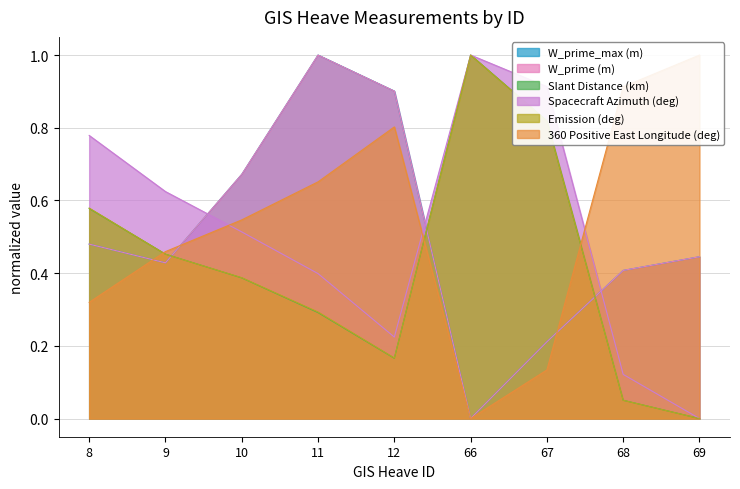

True or false: Spacecraft Azimuth (deg) and Emission (deg) cross at least once.

False